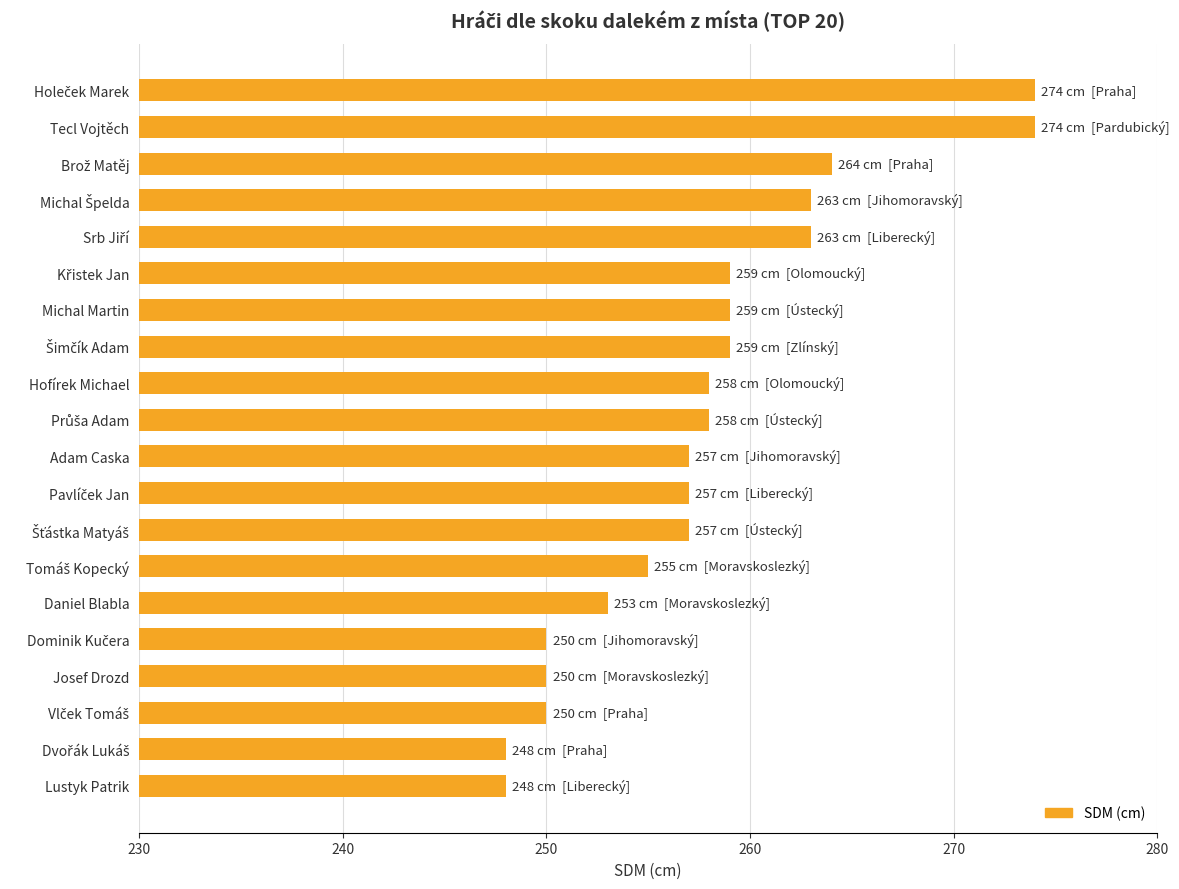

Reading top to bottom, list all the values displayed in this chart.

274	274	264	263	263	259	259	259	258	258	257	257	257	255	253	250	250	250	248	248